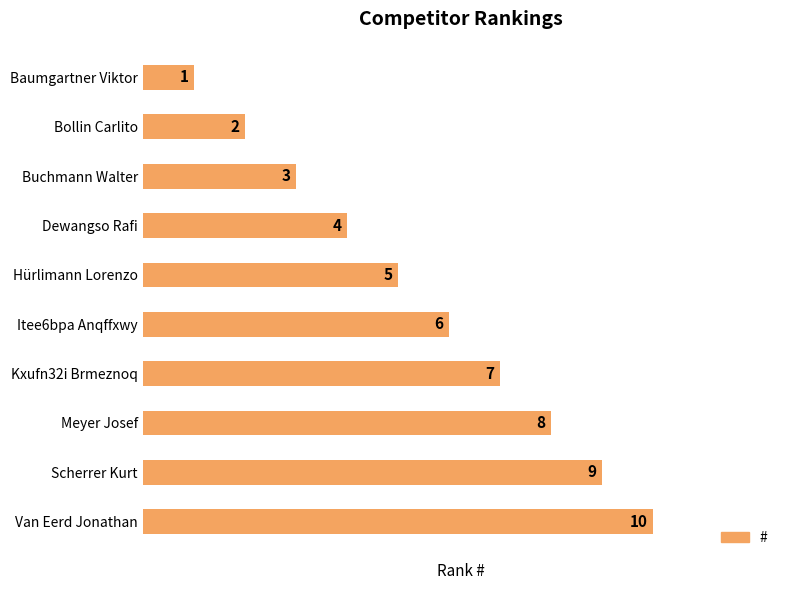

At which label is the value closest to 5?

Hürlimann Lorenzo